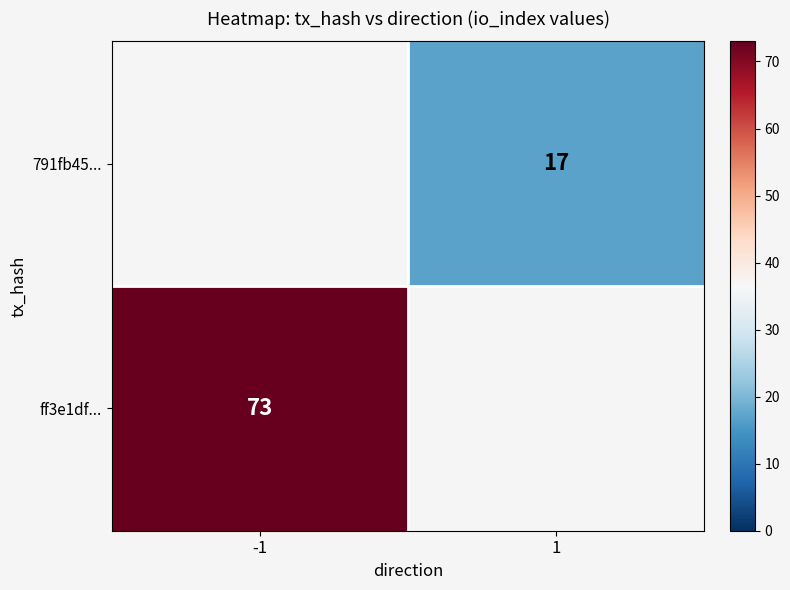

True or false: 791fb45... has a value of 17 at 1.

True